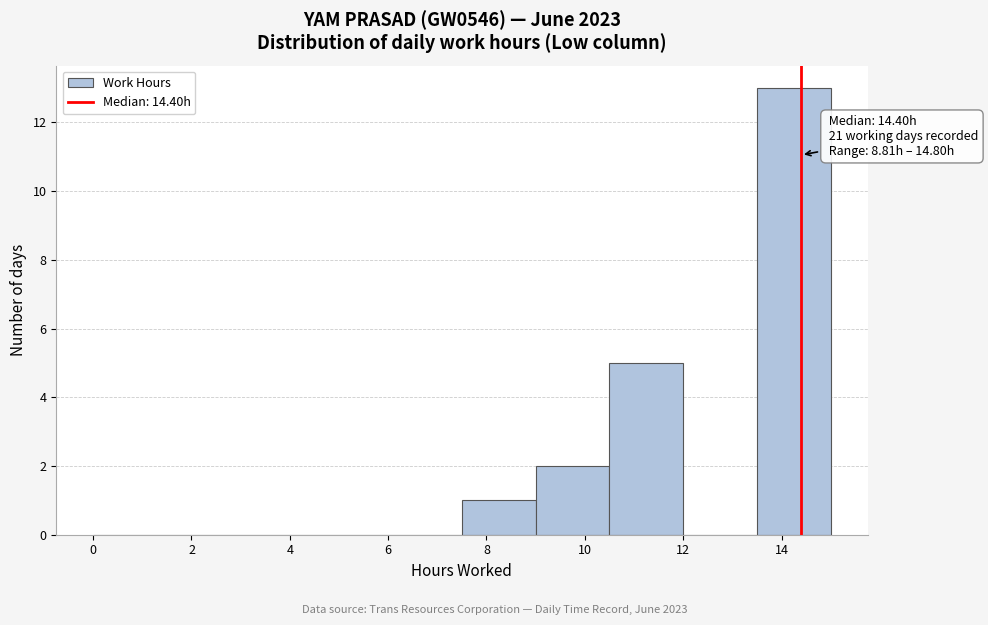

Over which range of the x-axis is the bar tallest?

13.5 to 15.0